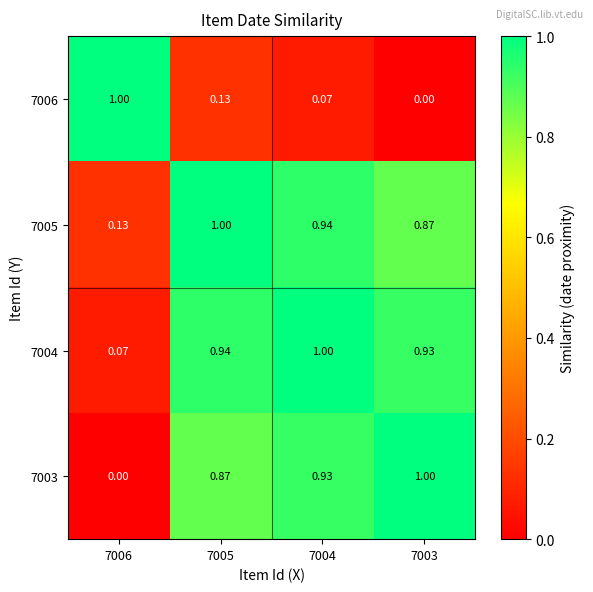

At which category does the chart reach its minimum across all series?

7003